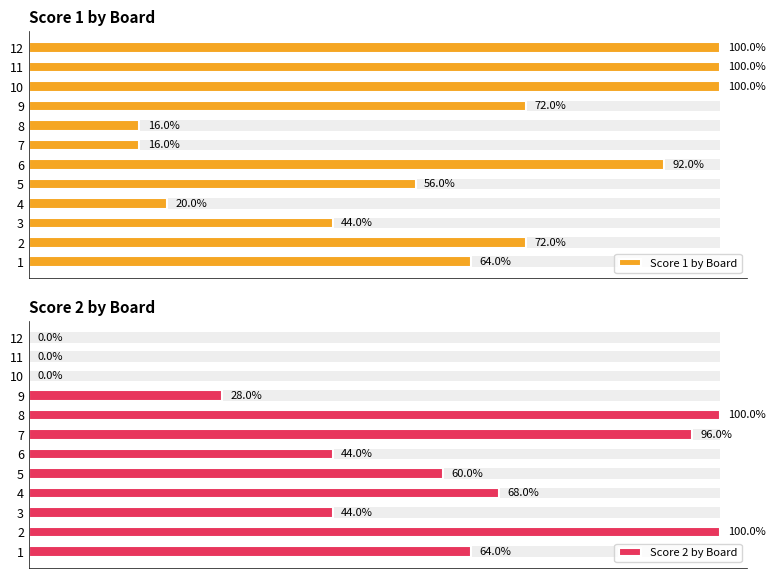

The Score 1 by Board series shows 35 at 10. True or false?

False